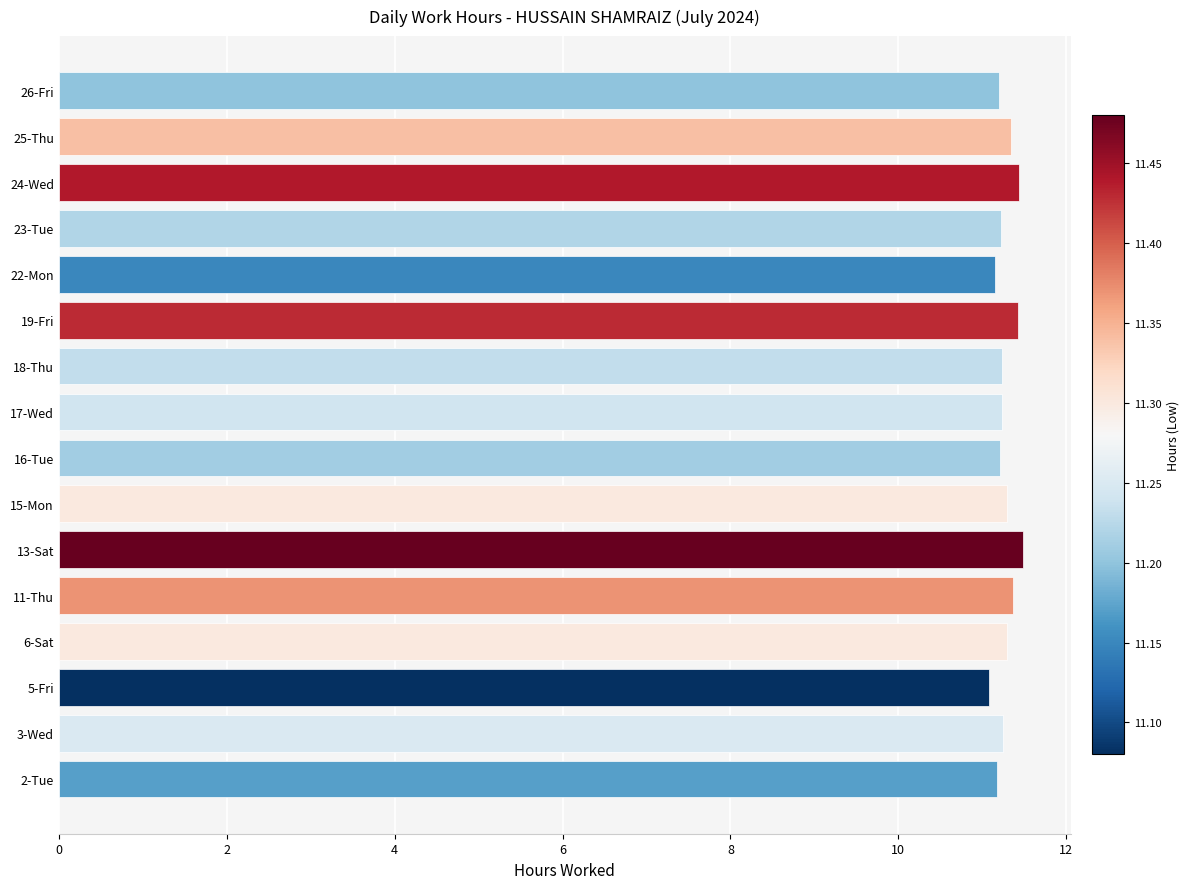

Approximately how many times larger is the value at 18-Thu compared to 5-Fri?

1.0